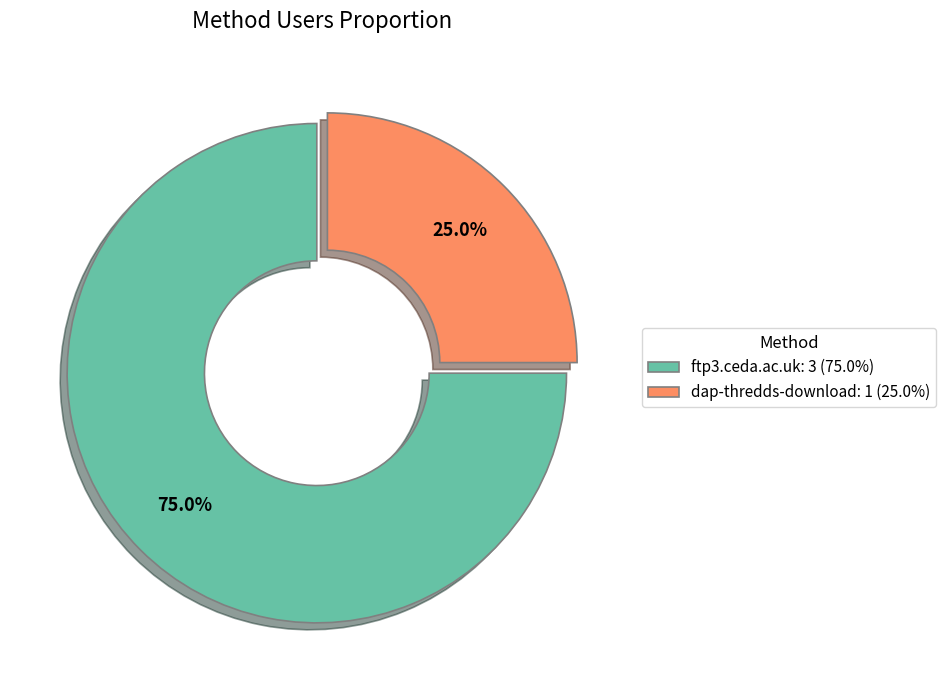

To the nearest percent, what is the combined percentage of dap-thredds-download and ftp3.ceda.ac.uk?

100%